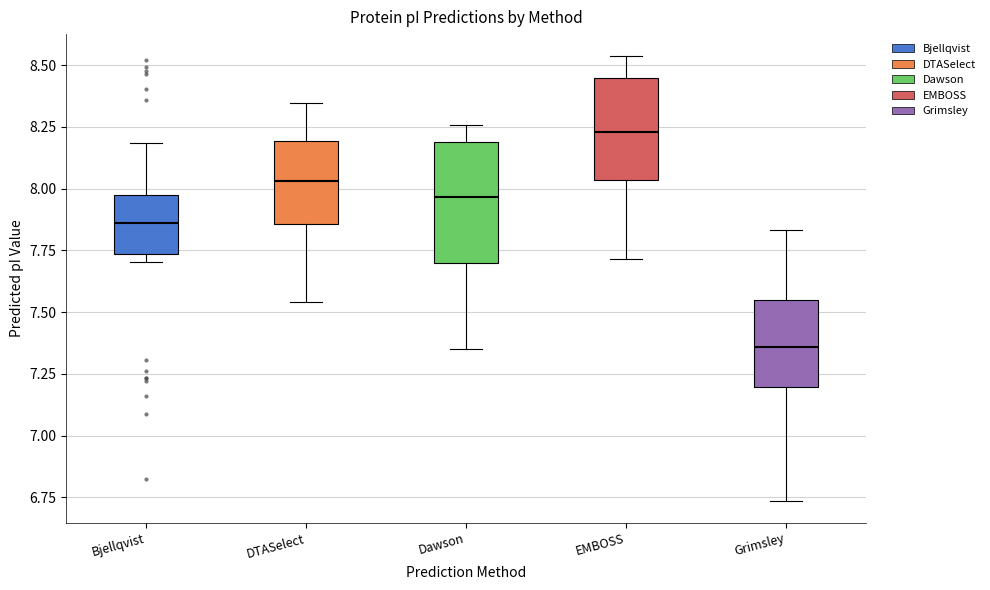

Where does the upper whisker of the box for EMBOSS end on the y-axis? The values are not printed on the chart, so give them approximately, as read against the axis.

8.55